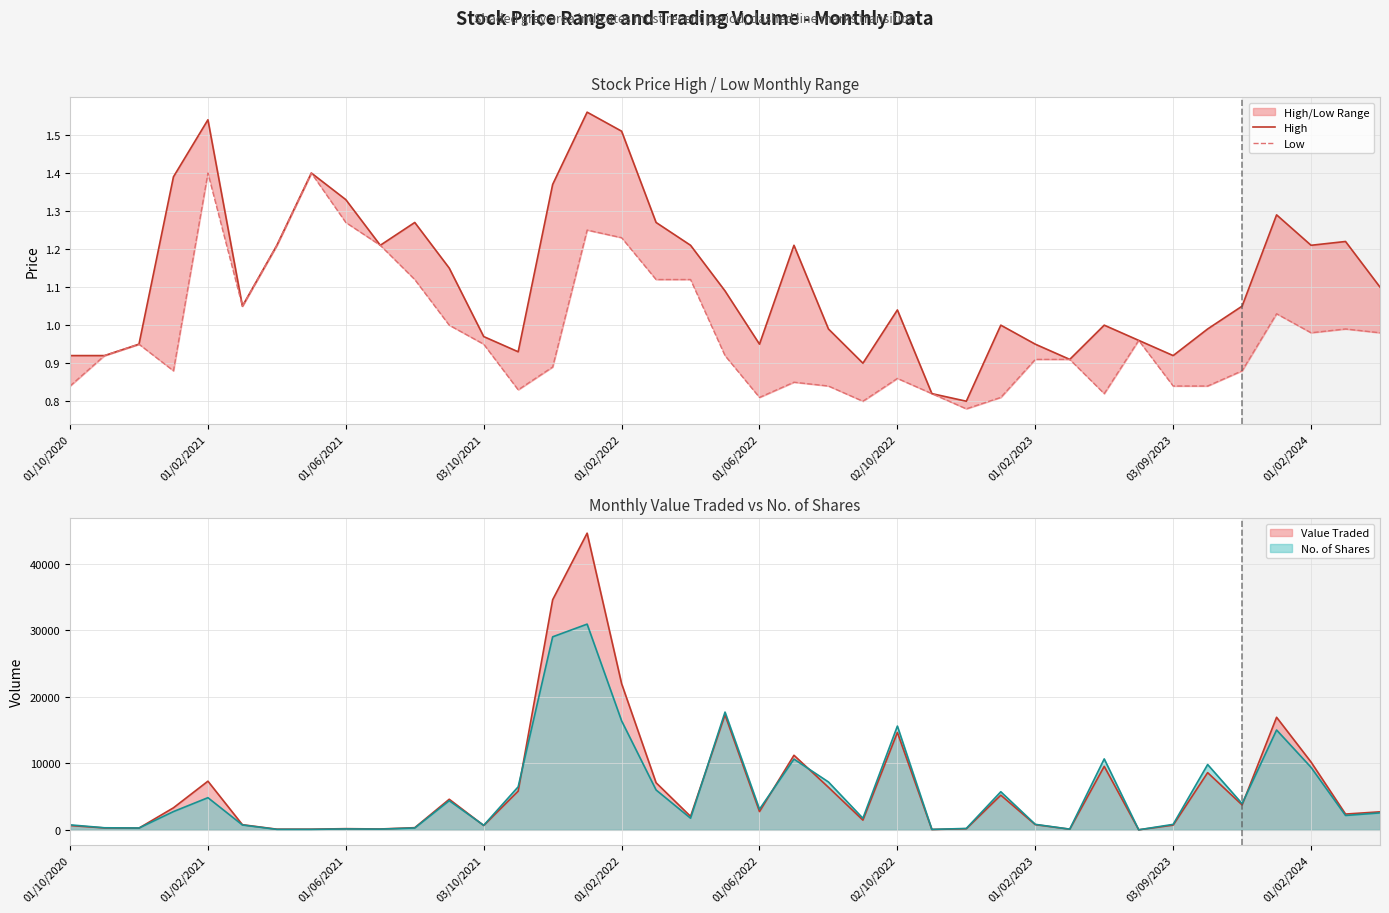

How many categories are shown in the chart?

39